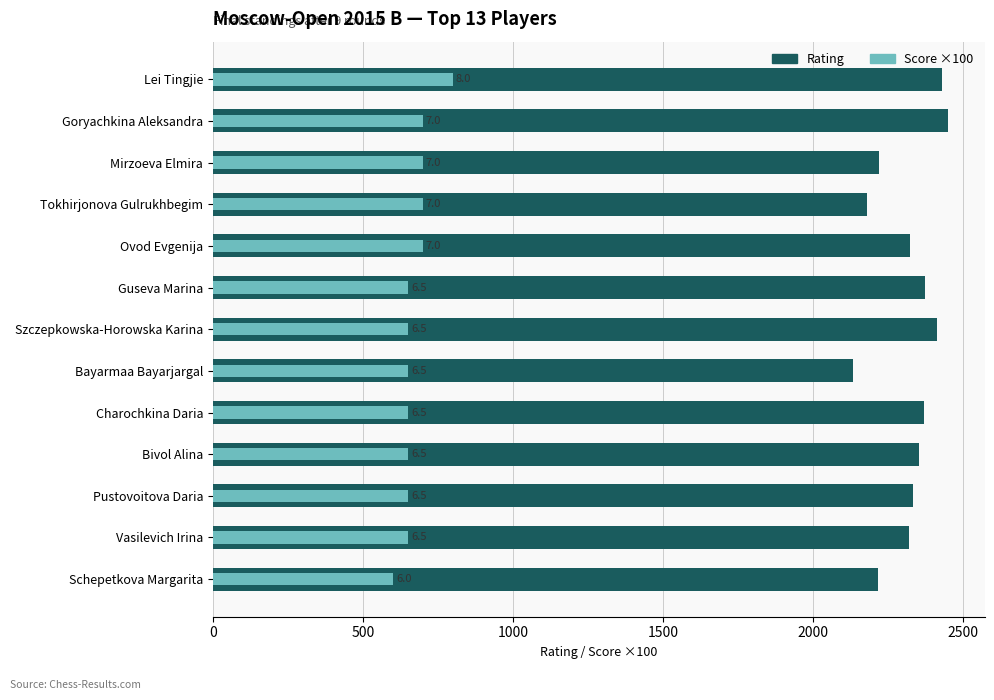

Which series has the largest range (max minus min)?

Rating